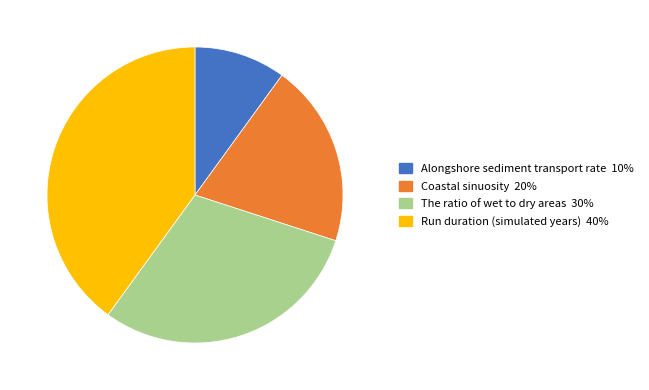

Does The ratio of wet to dry areas represent more than half of the total?

No